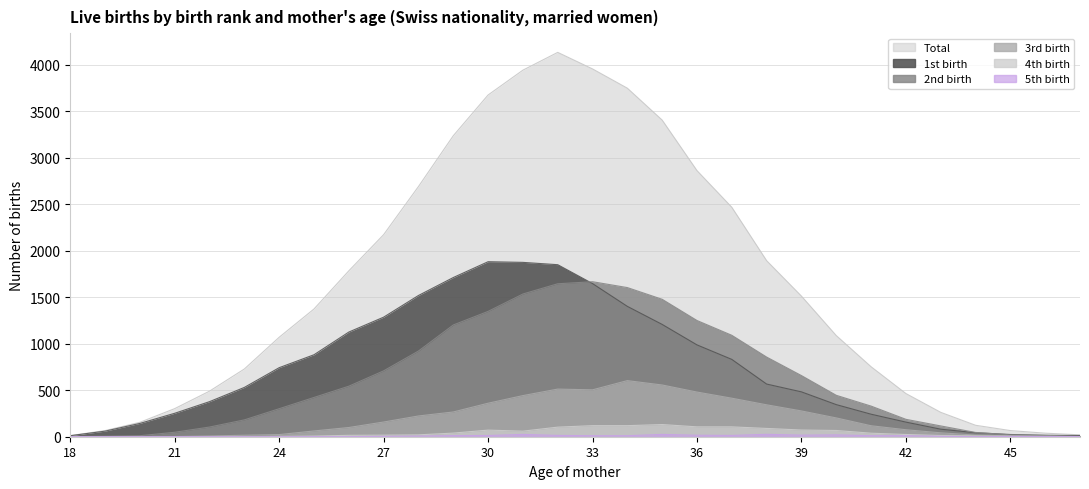

What is the sum of all 4th birth values?

1238